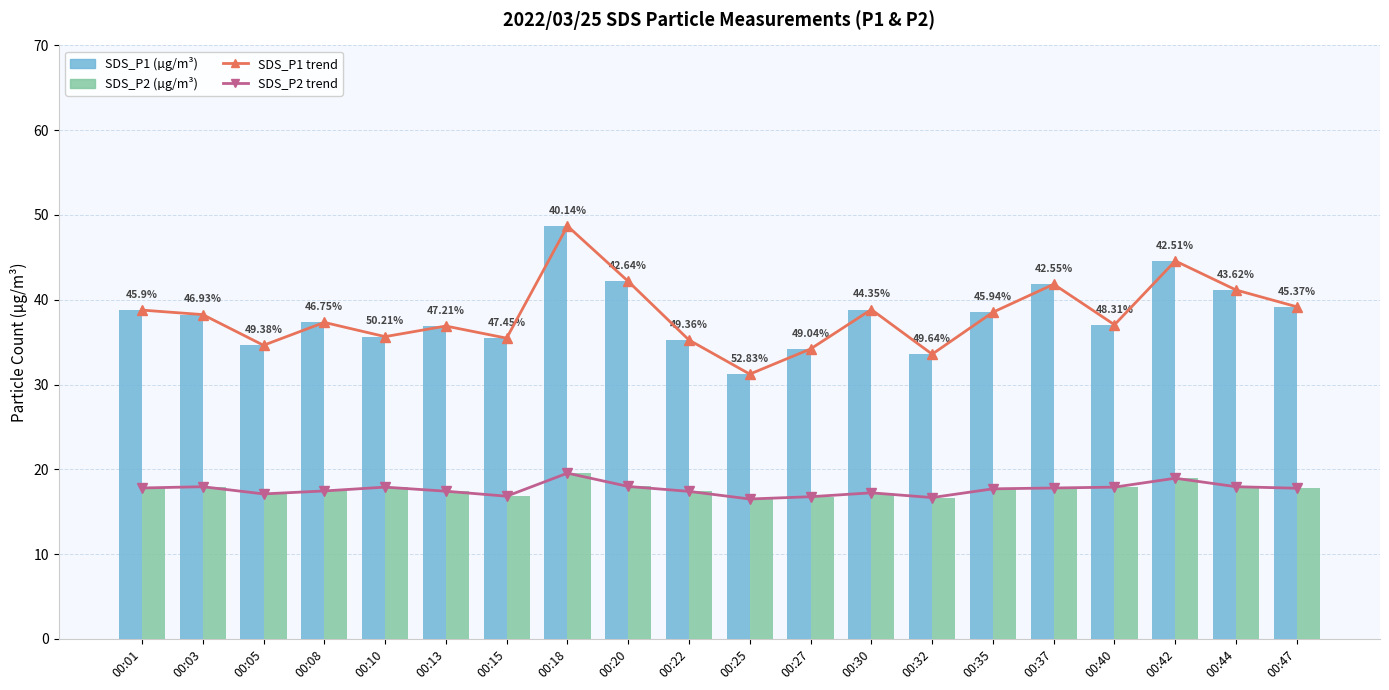

At which label does SDS_P2 reach its peak?

00:18